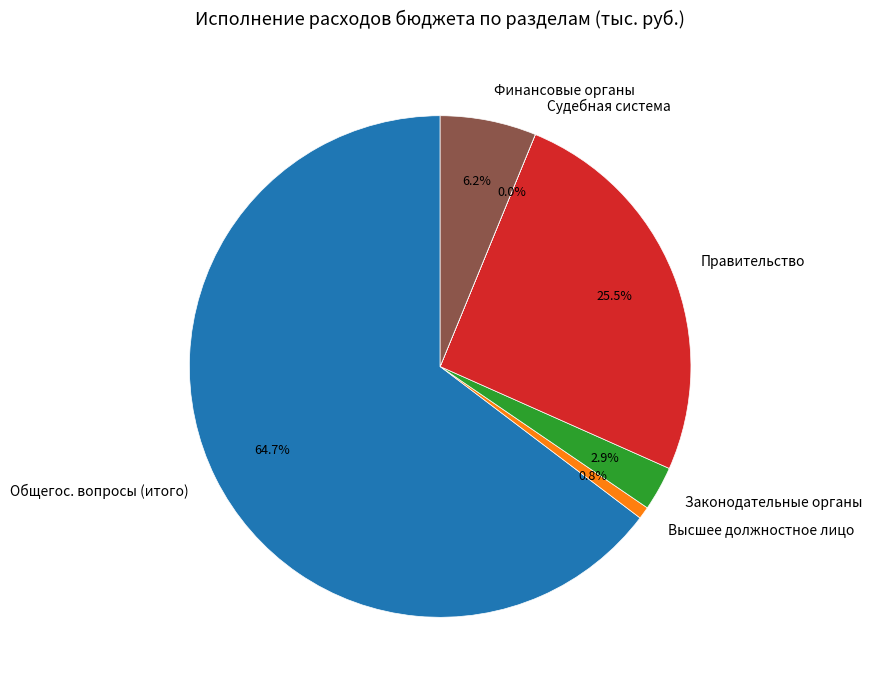

Which category accounts for the majority?

Общегос. вопросы (итого)